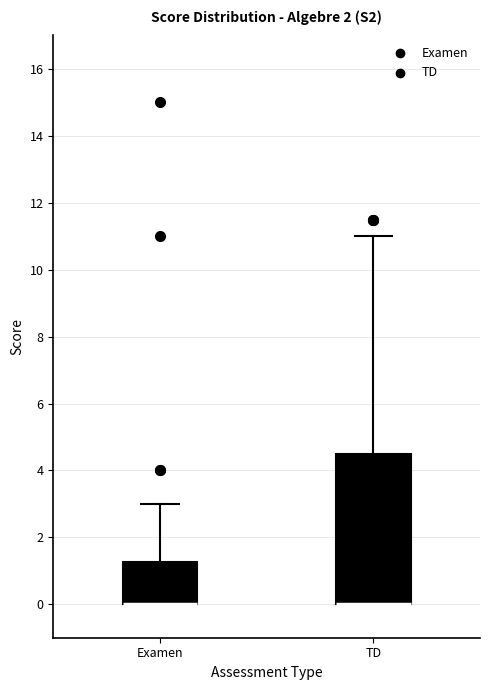

Reading left to right, transcribe this box plot: for each box, give where its median line is, the range the box spans, and where its two whiskers end, as read against the y-axis. The values are not printed on the chart, so give them approximately, as read against the axis.

Examen: median 0.0 (drawn on the box's lower edge), box 0.0 to 1.2, whiskers 0.0 to 3.0
TD: median 0.0 (drawn on the box's lower edge), box 0.0 to 4.6, whiskers 0.0 to 11.0